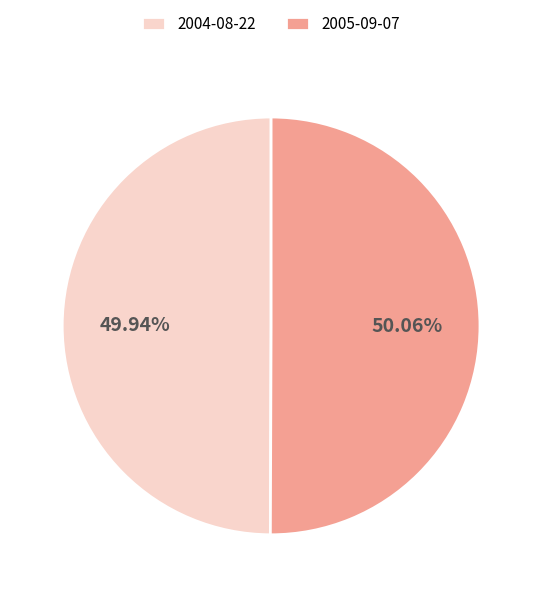

Count the number of slices in the pie.

2